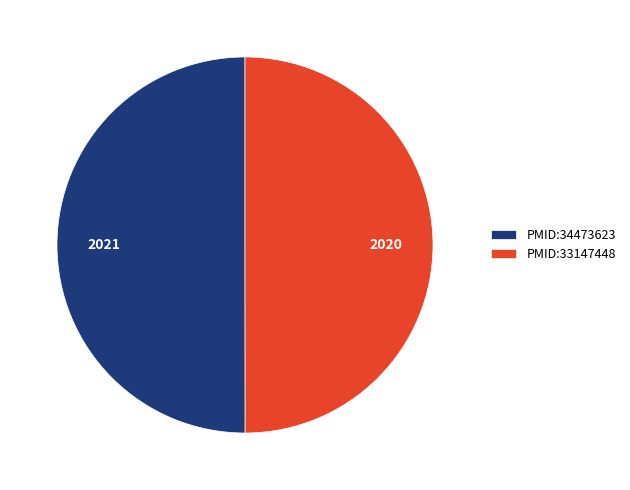

What is the ratio of the value at PMID:34473623 to the value at PMID:33147448?

1.0